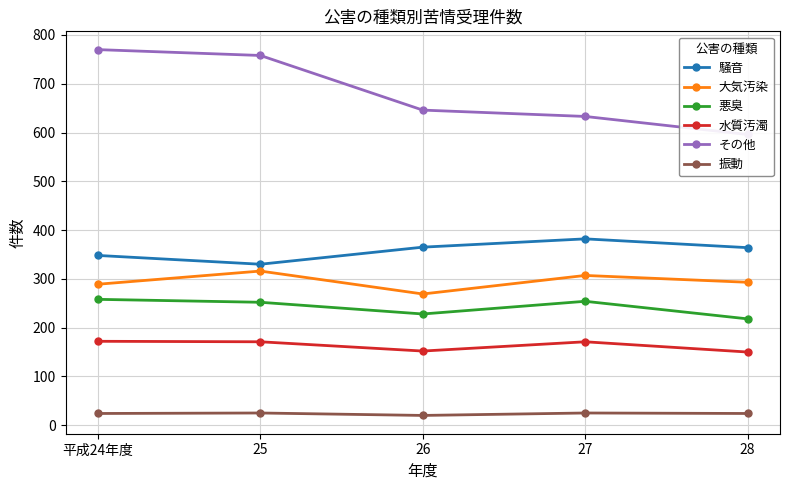

Where is the first local maximum for 大気汚染?

25